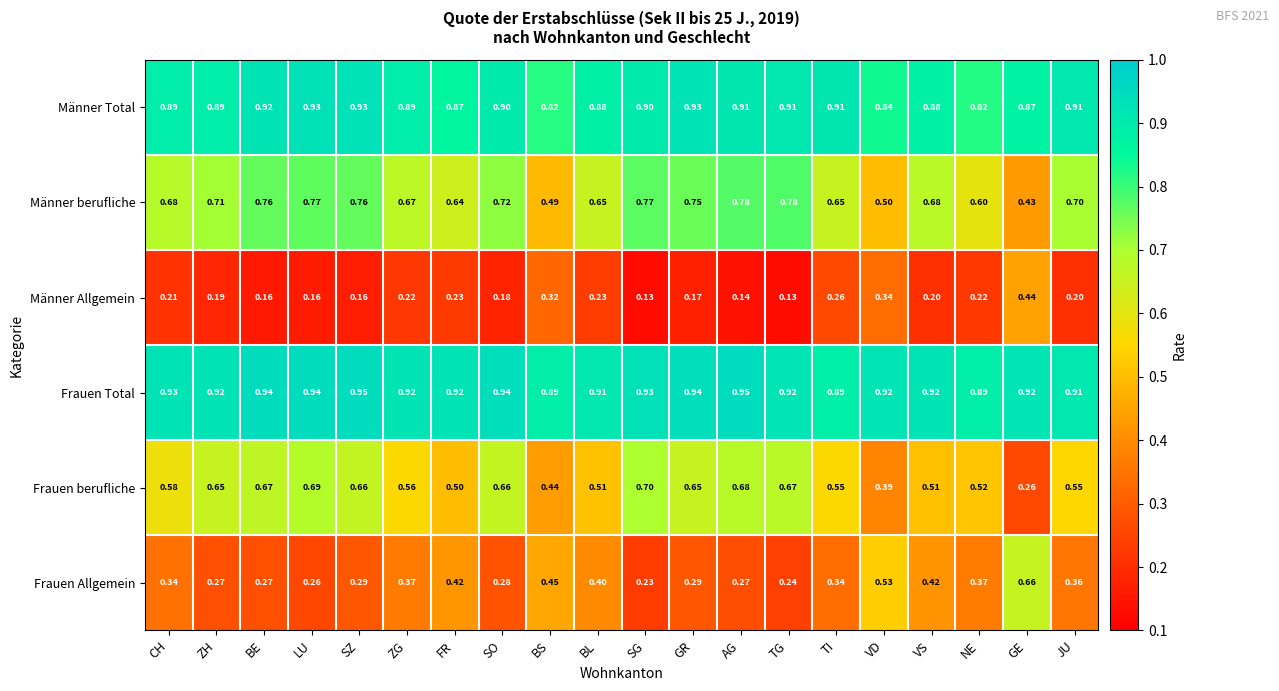

Which series has the largest total across all categories?

Frauen Total